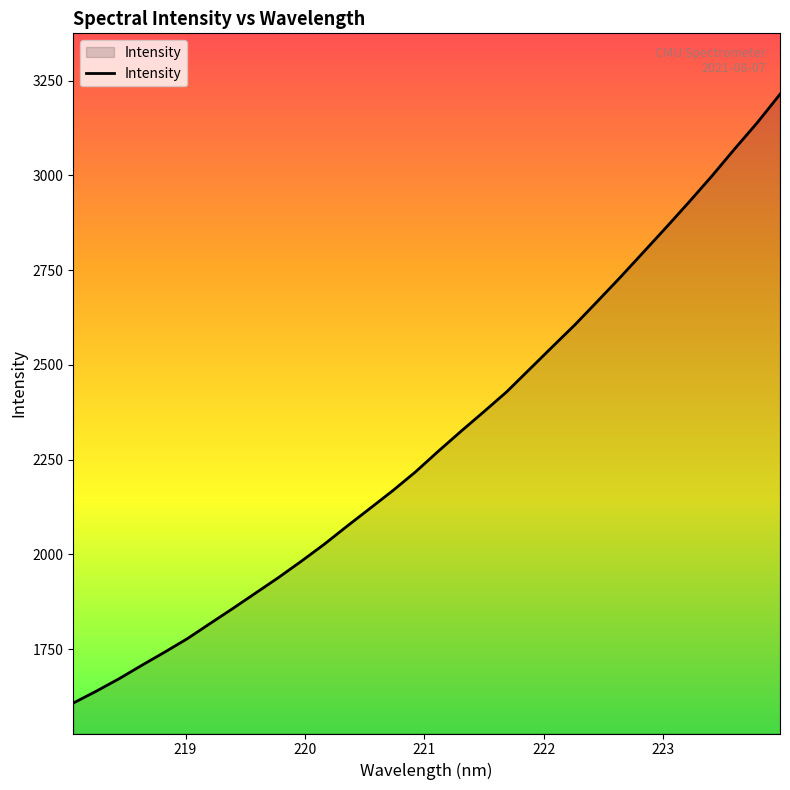

What is the maximum value shown in the chart?

3214.2